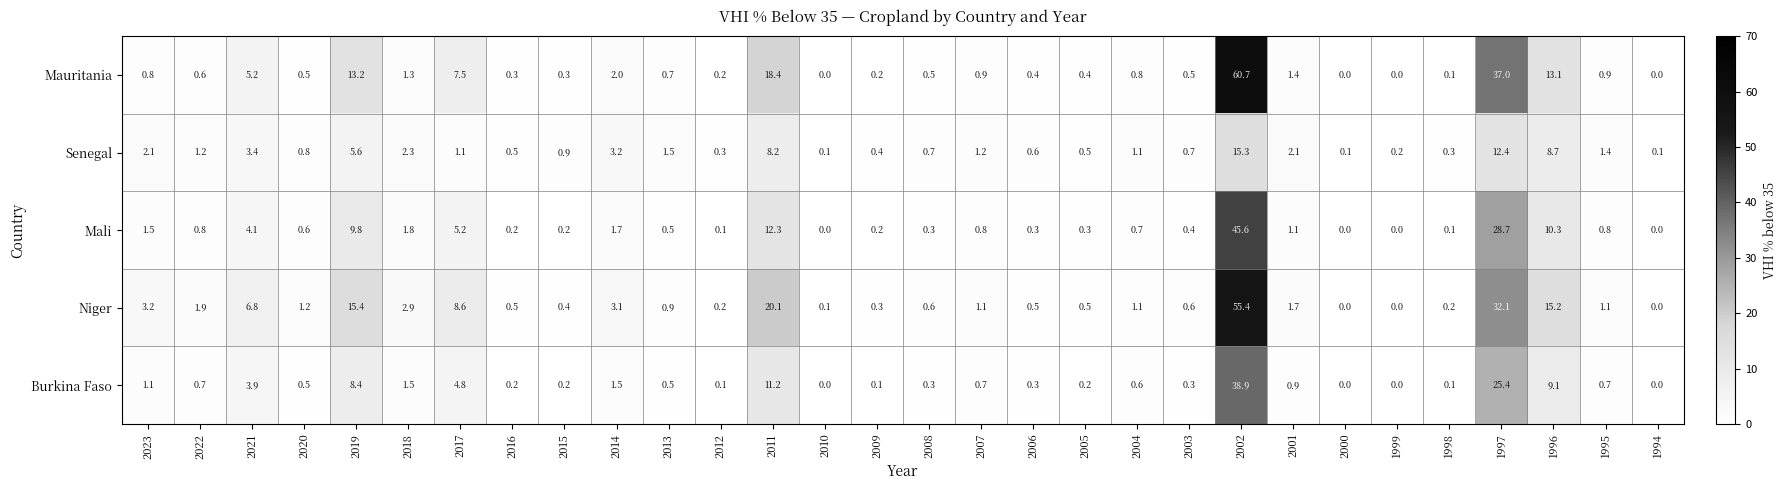

Which series has the largest range (max minus min)?

Mauritania